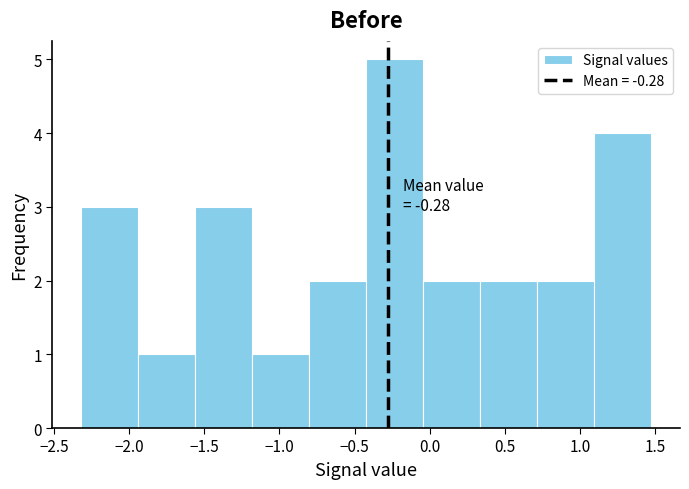

Over which range of the x-axis is the bar tallest?

-0.40 to -0.05